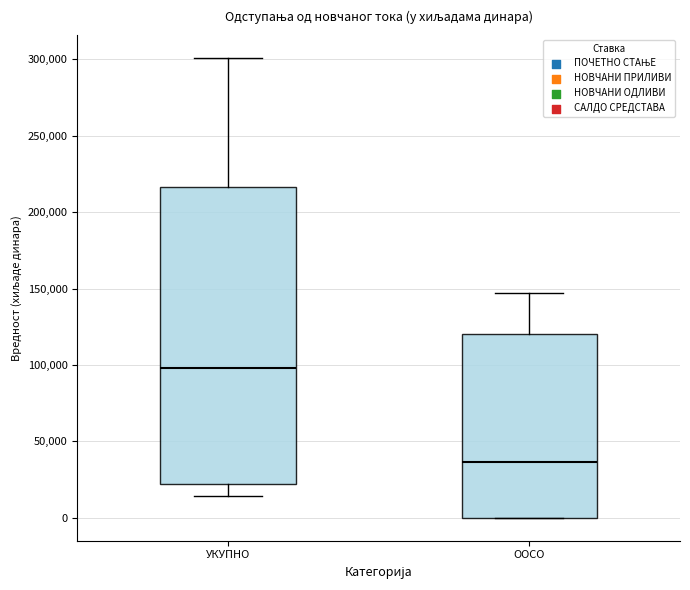

Comparing the boxes themselves (not the whiskers), which one is the tallest?

УКУПНО